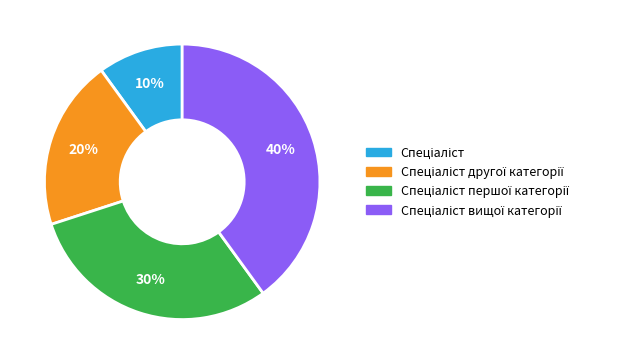

How many slices are in this pie chart?

4